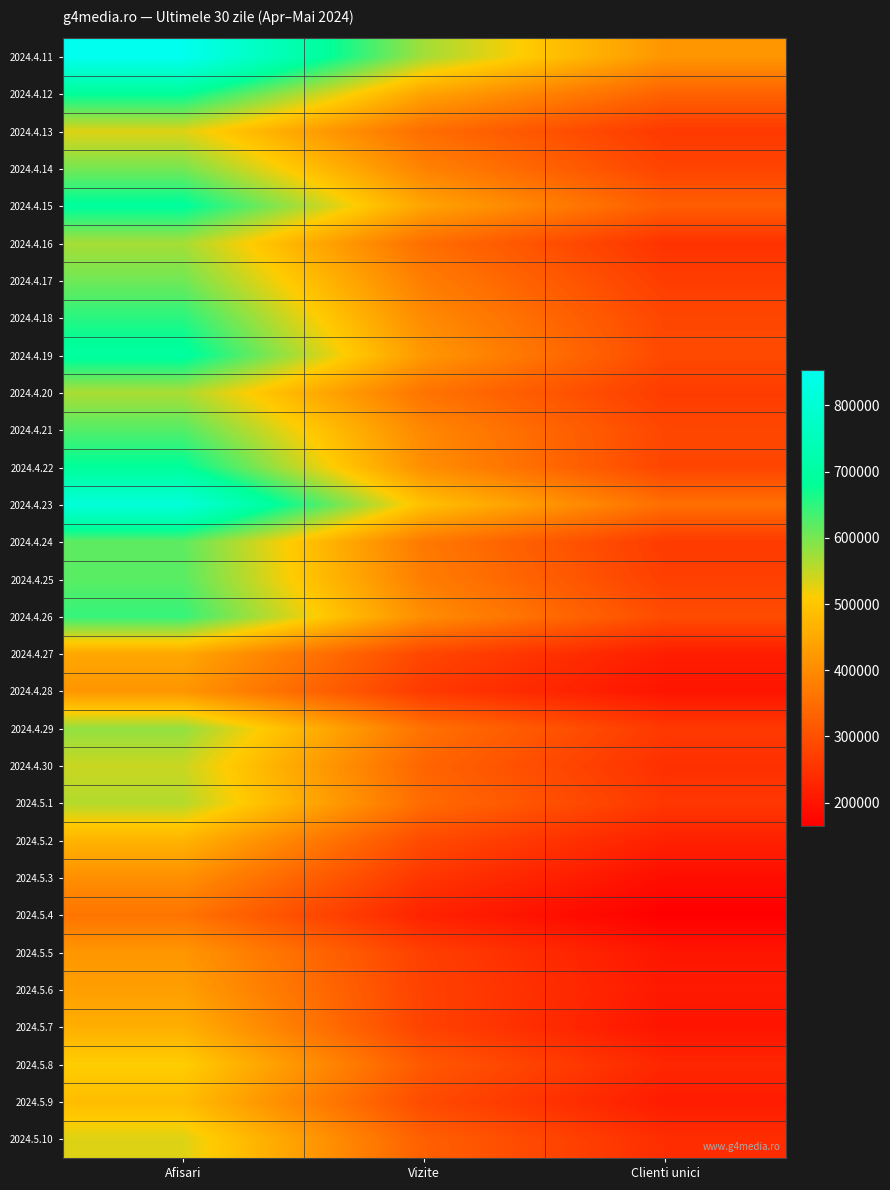

Rank the series by their maximum value, from lowest to highest.

2024.5.4, 2024.5.3, 2024.4.28, 2024.5.5, 2024.5.6, 2024.4.27, 2024.5.7, 2024.5.2, 2024.5.9, 2024.5.8, 2024.4.13, 2024.5.10, 2024.4.30, 2024.5.1, 2024.4.20, 2024.4.16, 2024.4.29, 2024.4.14, 2024.4.17, 2024.4.24, 2024.4.25, 2024.4.21, 2024.4.26, 2024.4.18, 2024.4.12, 2024.4.22, 2024.4.15, 2024.4.19, 2024.4.23, 2024.4.11